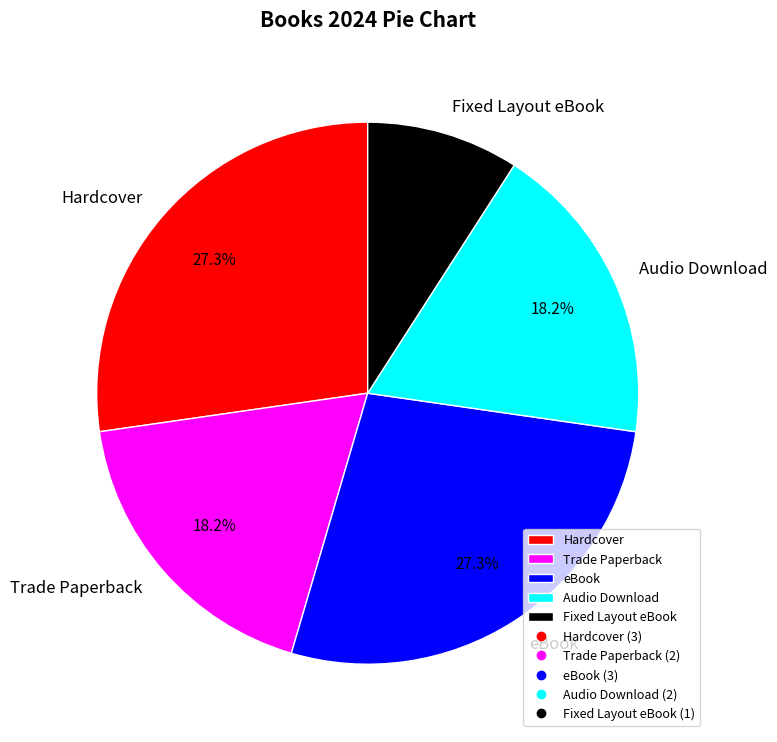

Between Trade Paperback and eBook, which is larger?

eBook